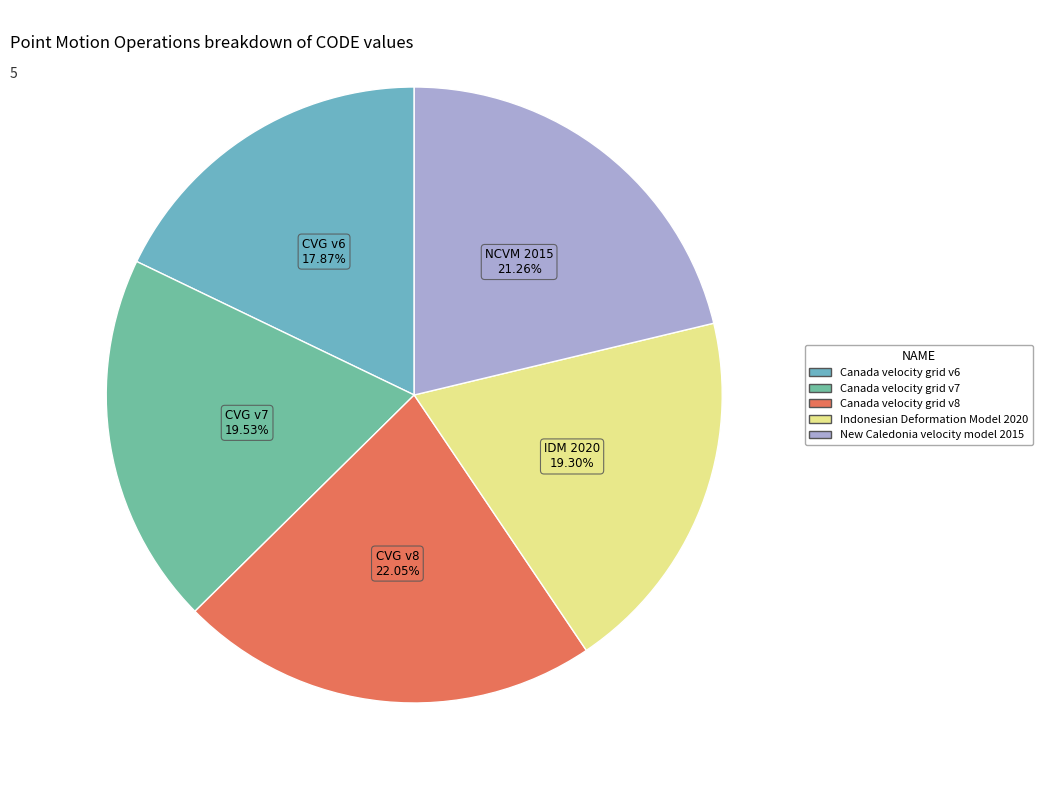

What percentage is the Canada velocity grid v7 slice, to the nearest percent?

20%